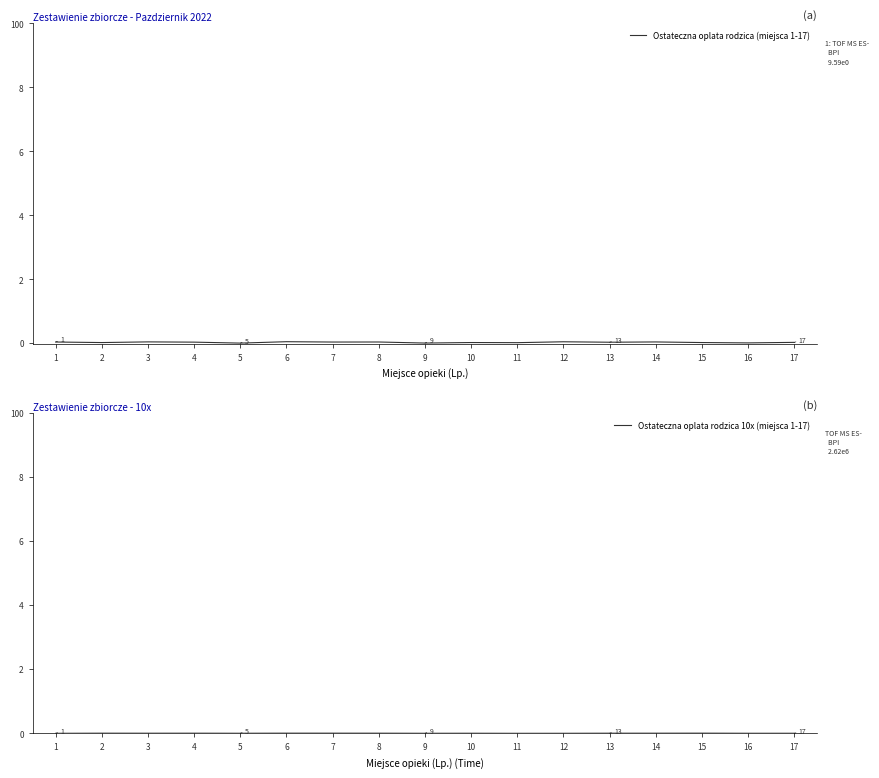

Reading left to right, transcribe all the data shown in this chart.

Ostateczna oplata rodzica (miejsca 1-17): 0.0	0.0	0.0	0.0	0.0	0.0	0.0	0.0	0.0	0.0	0.0	0.0	0.0	0.0	0.0	0.0	0.0
Ostateczna oplata rodzica 10x (miejsca 1-17): 0.0	0.0	0.0	0.0	0.0	0.0	0.0	0.0	0.0	0.0	0.0	0.0	0.0	0.0	0.0	0.0	0.0